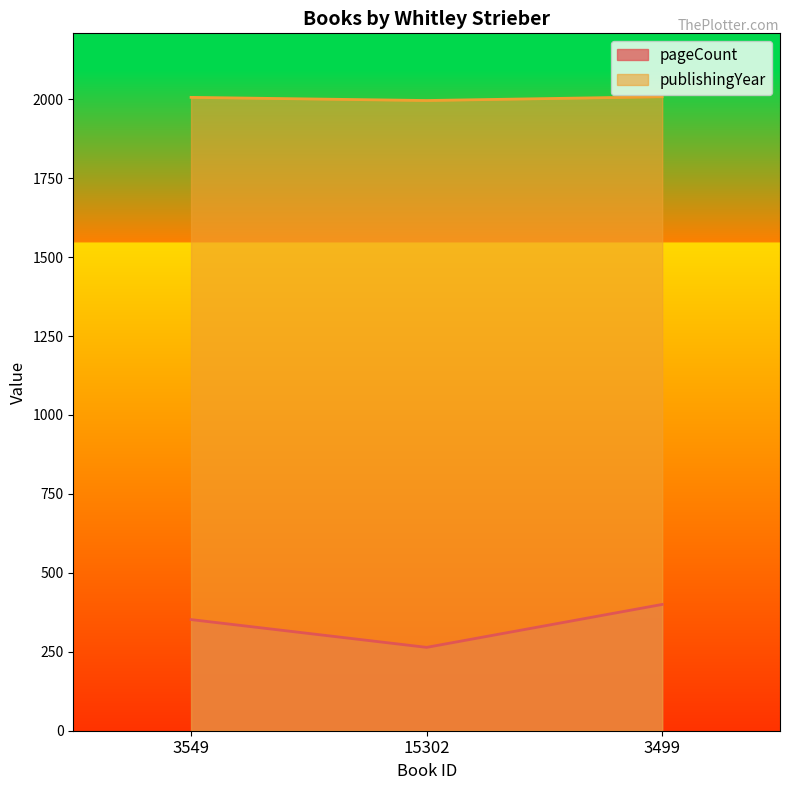

What is the maximum value shown in the chart?

2008